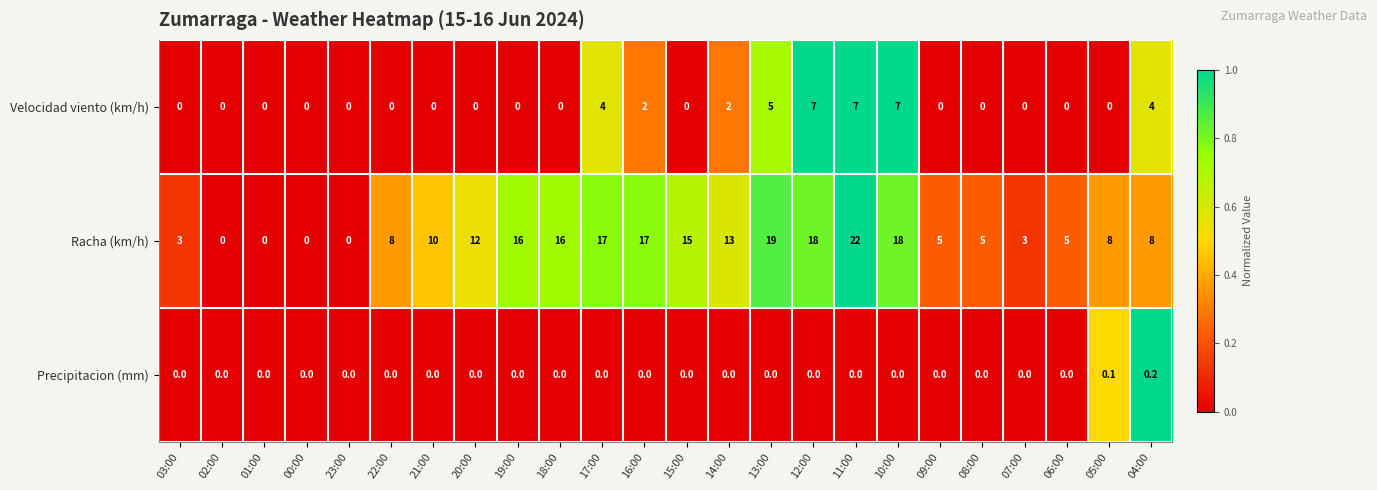

What is the difference between the second highest and minimum values in the Velocidad viento (km/h) series?

7.0